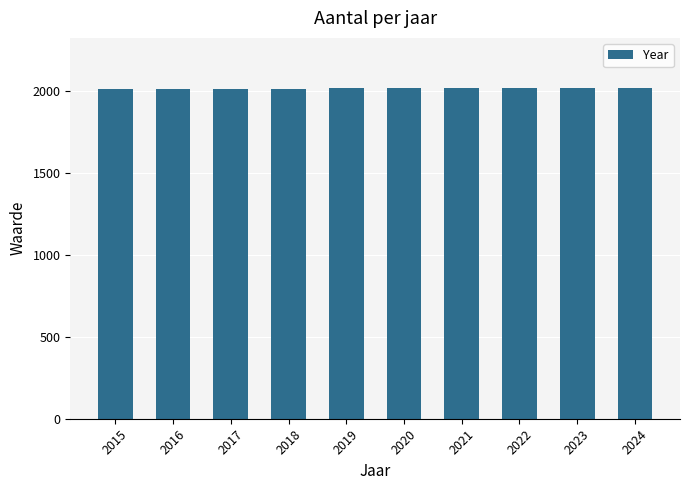

What is the sum of all values?

20195